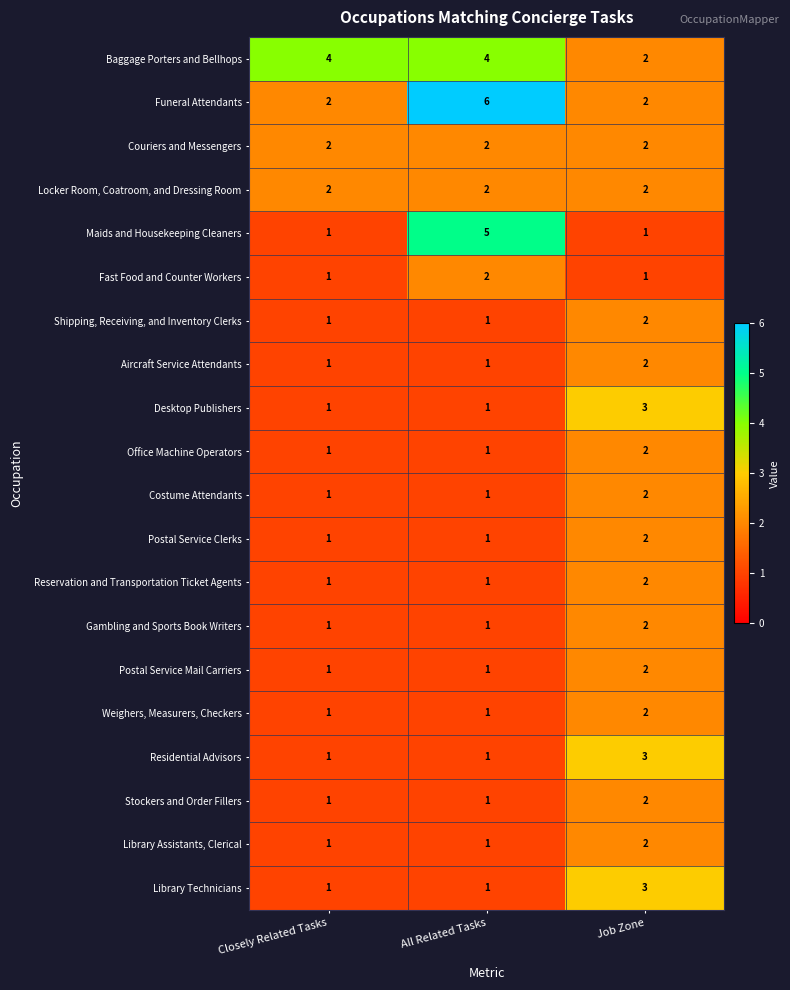

What is the difference between the highest and lowest values at Job Zone?

2